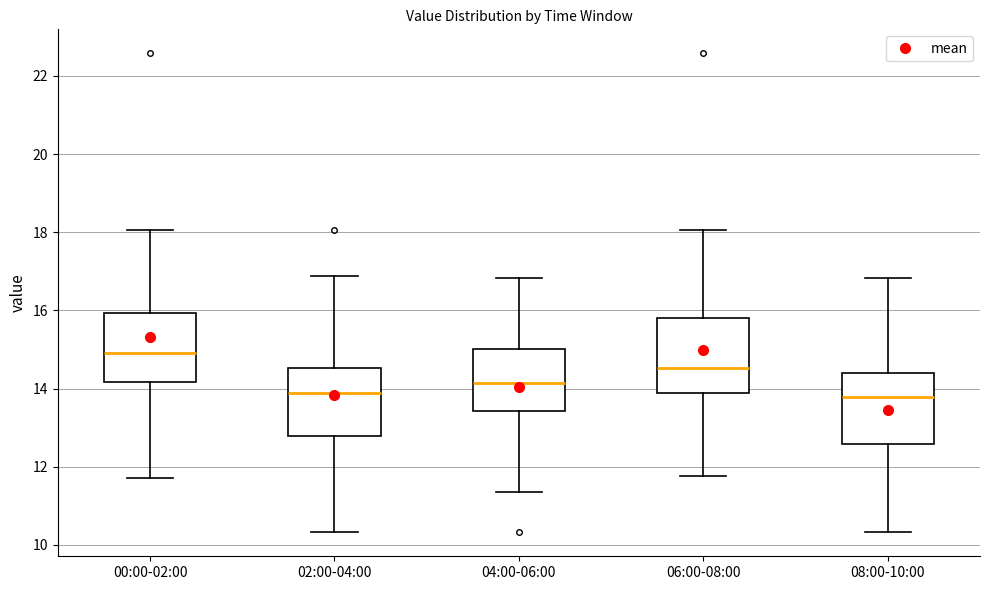

Reading left to right, read every box against the y-axis: the position of its median line, the range the box covers, and the ends of its whiskers. The values are not printed on the chart, so give them approximately, as read against the axis.

00:00-02:00: median 15.0, box 14.2 to 16.0, whiskers 11.8 to 18.0
02:00-04:00: median 13.8, box 12.8 to 14.6, whiskers 10.4 to 16.8
04:00-06:00: median 14.2, box 13.4 to 15.0, whiskers 11.4 to 16.8
06:00-08:00: median 14.6, box 13.8 to 15.8, whiskers 11.8 to 18.0
08:00-10:00: median 13.8, box 12.6 to 14.4, whiskers 10.4 to 16.8